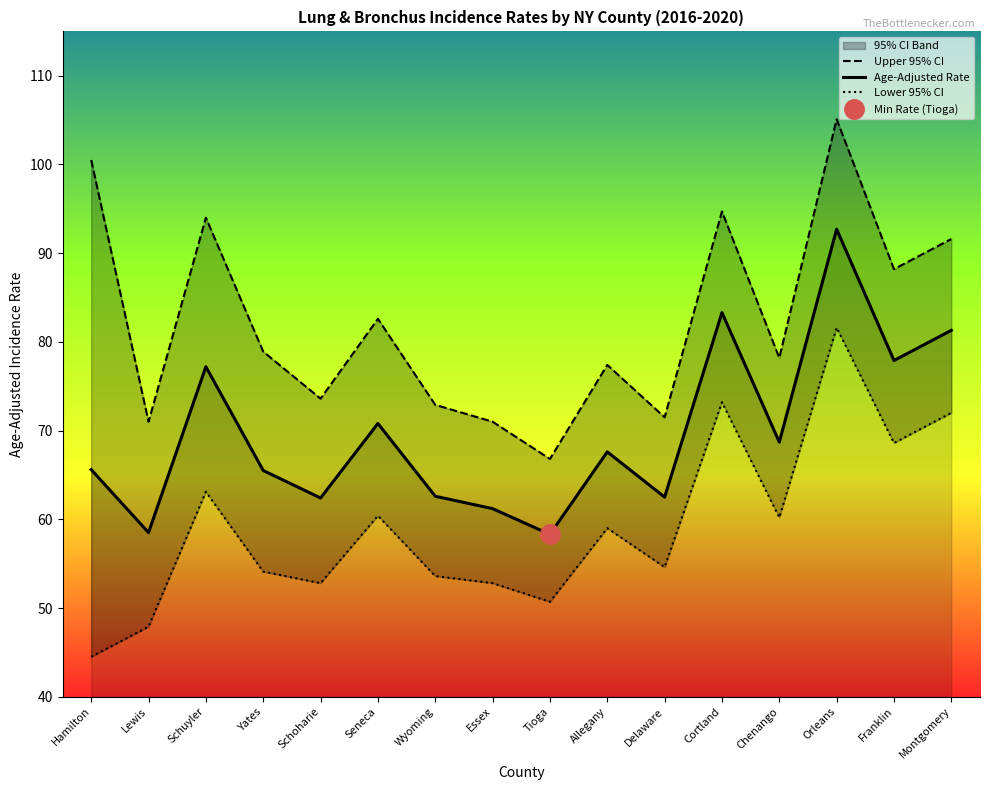

Does the chart have visible grid lines?

No